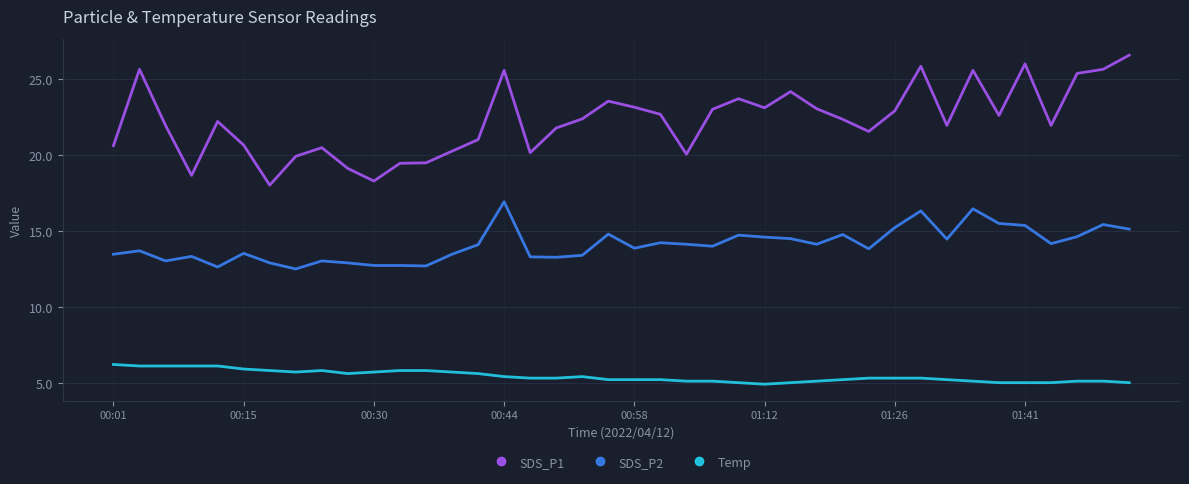

What is the difference between the maximum and minimum values in the SDS_P2 series?

4.4